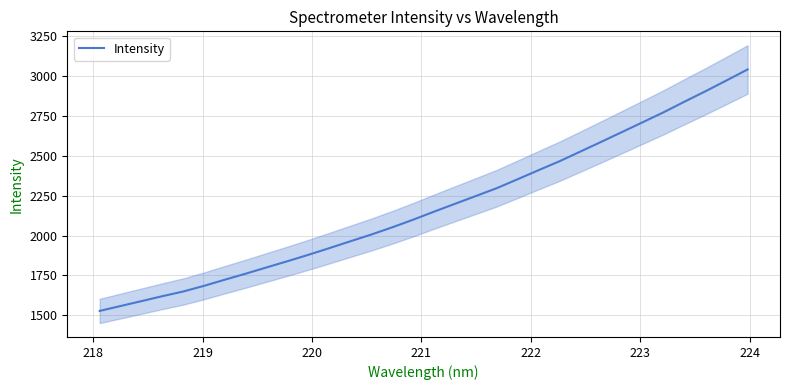

What is the maximum value for Intensity?

3042.7